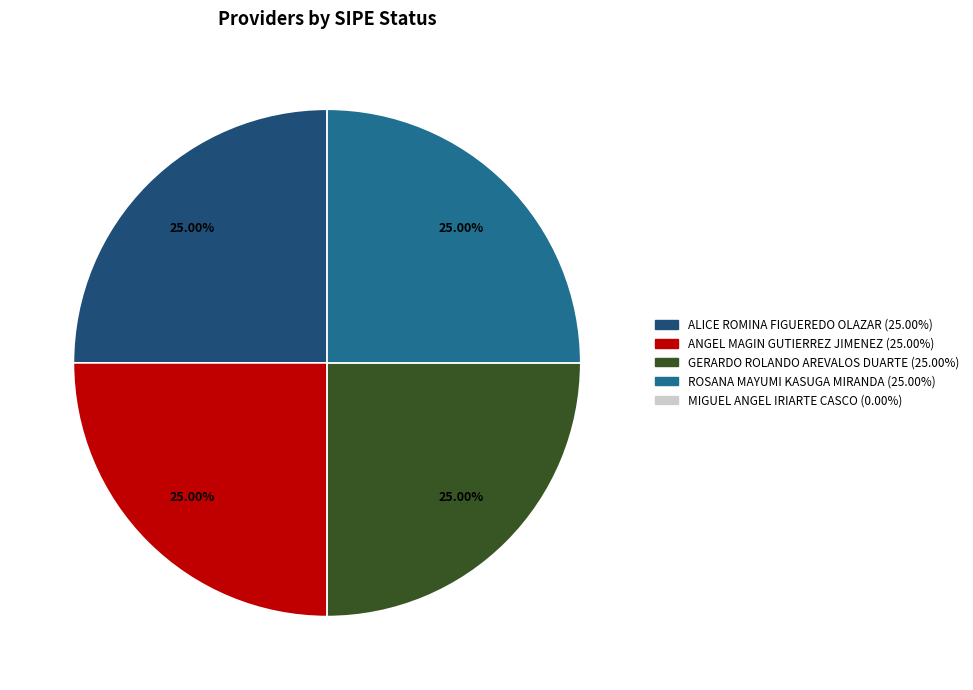

Does any single category account for the majority?

No